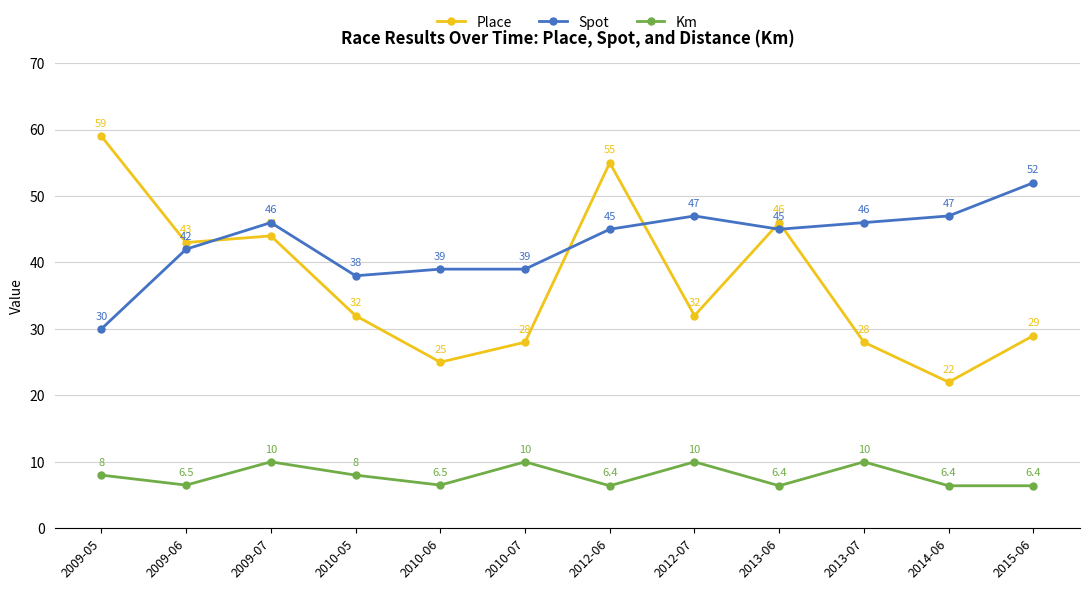

Rank the series by their maximum value, from highest to lowest.

Place, Spot, Km